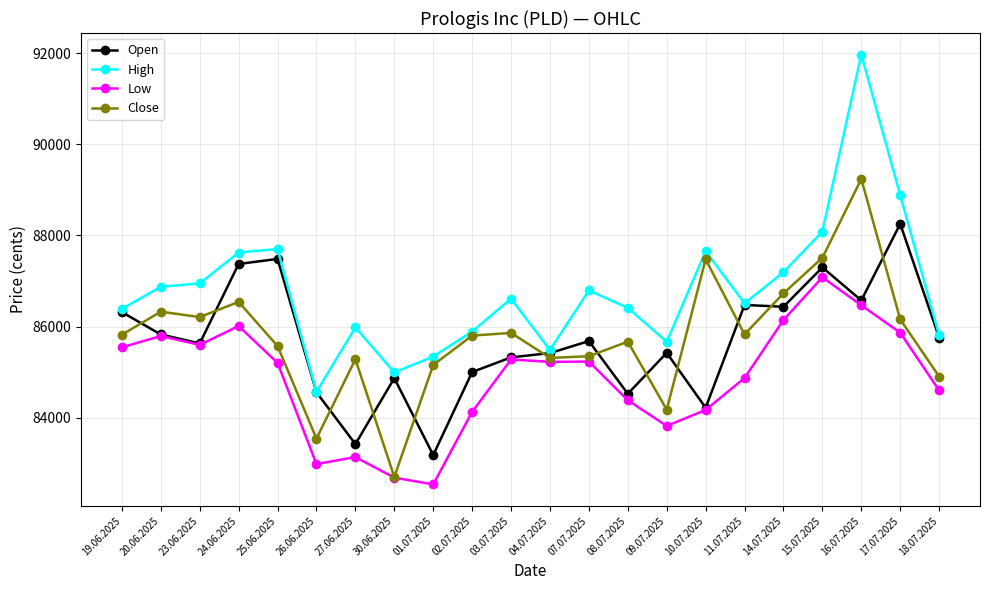

Between 24.06.2025 and 09.07.2025, which series saw the biggest shift?

Close